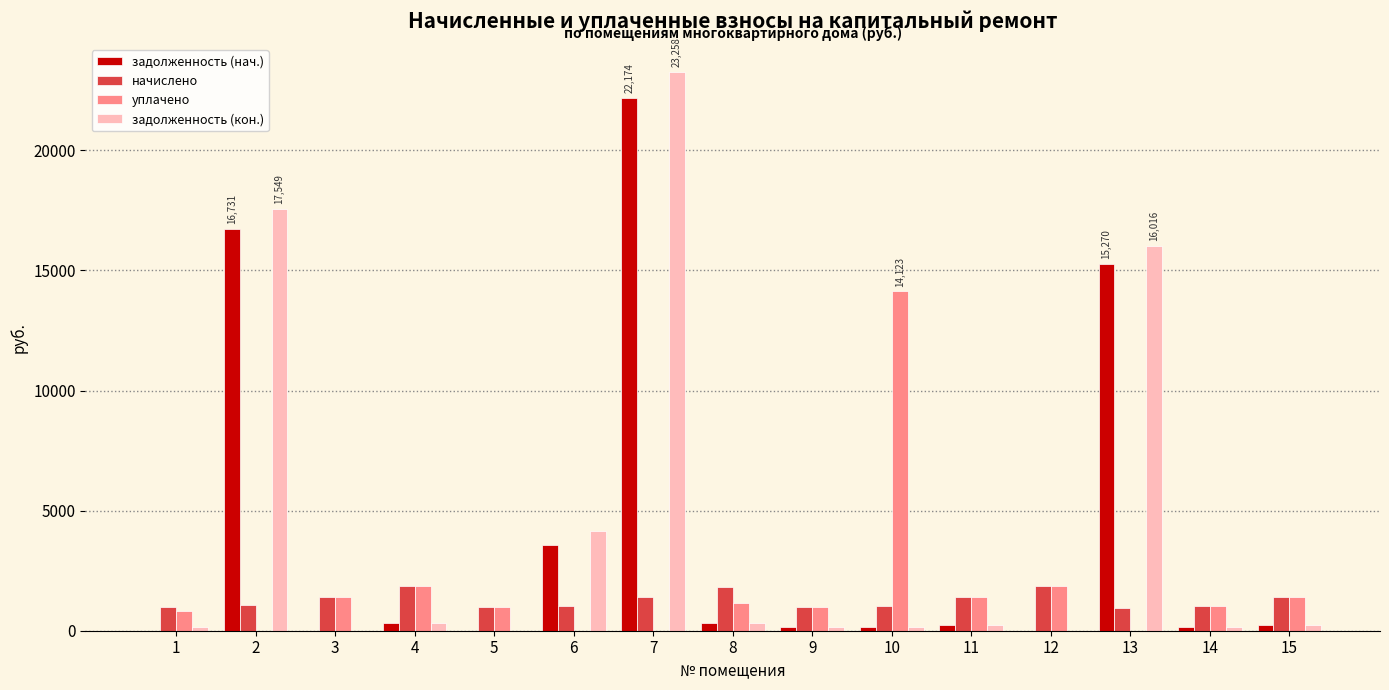

Is the value of задолженность (кон.) at 9 greater than the value of начислено at 3?

No